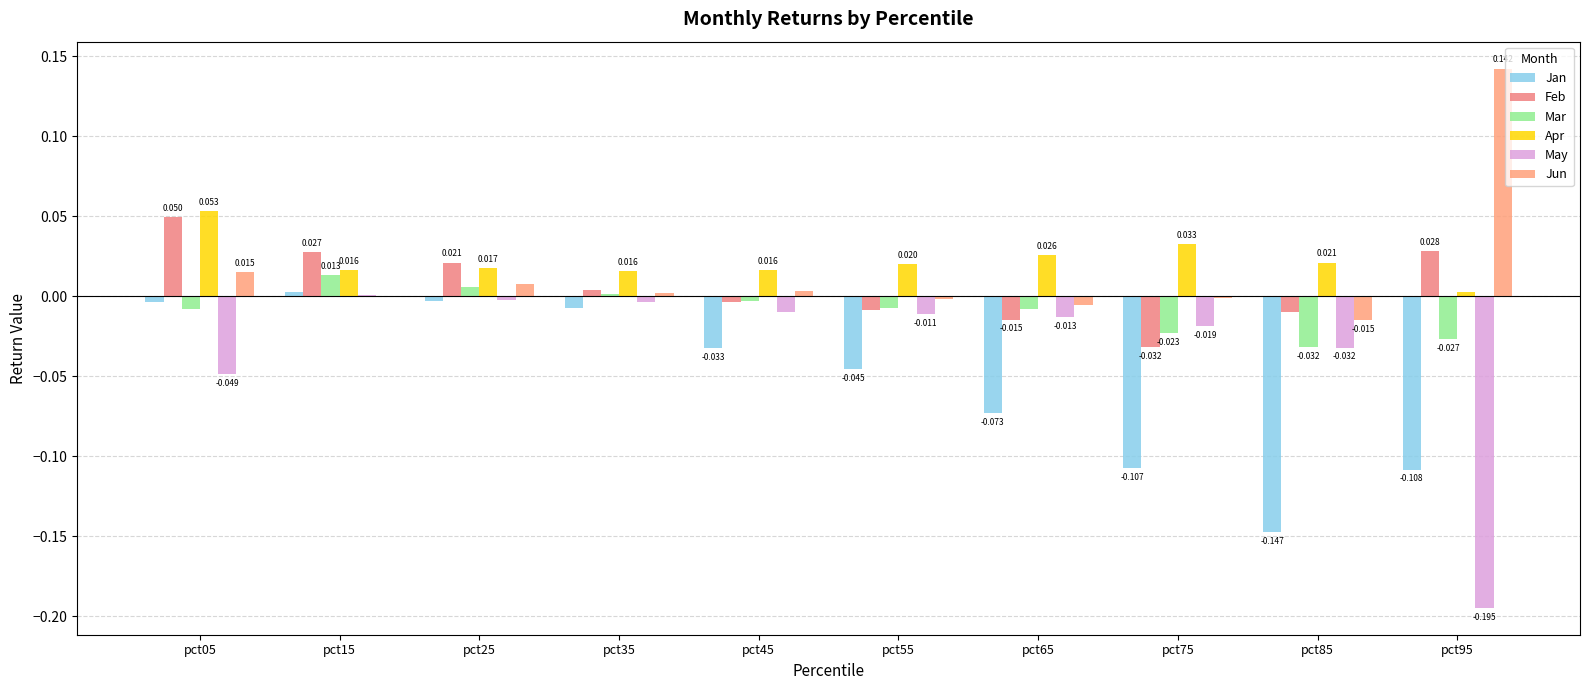

At which label does Jun first exceed 0?

pct05